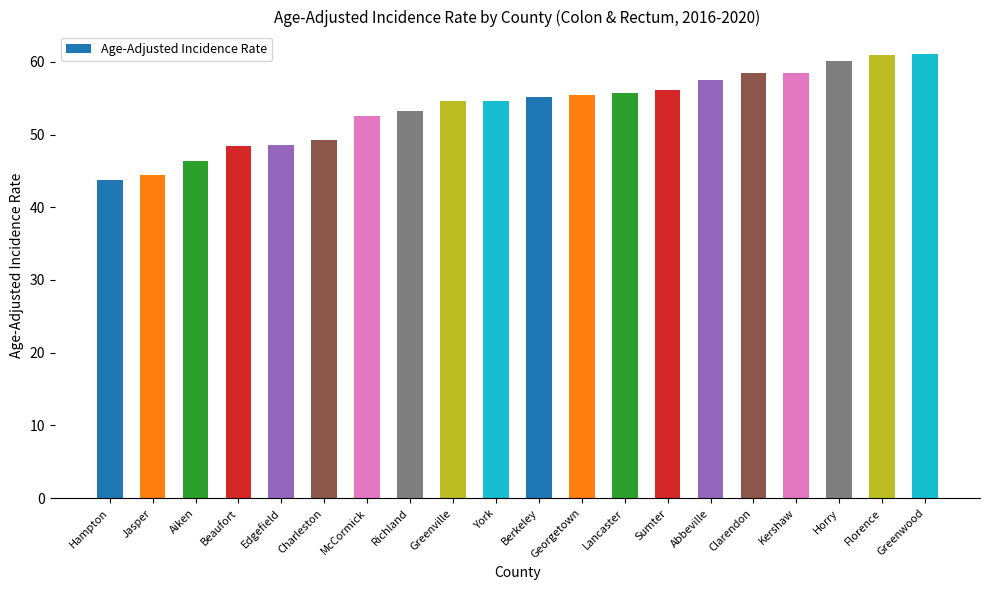

What is the change in value from McCormick to Lancaster?

+3.2